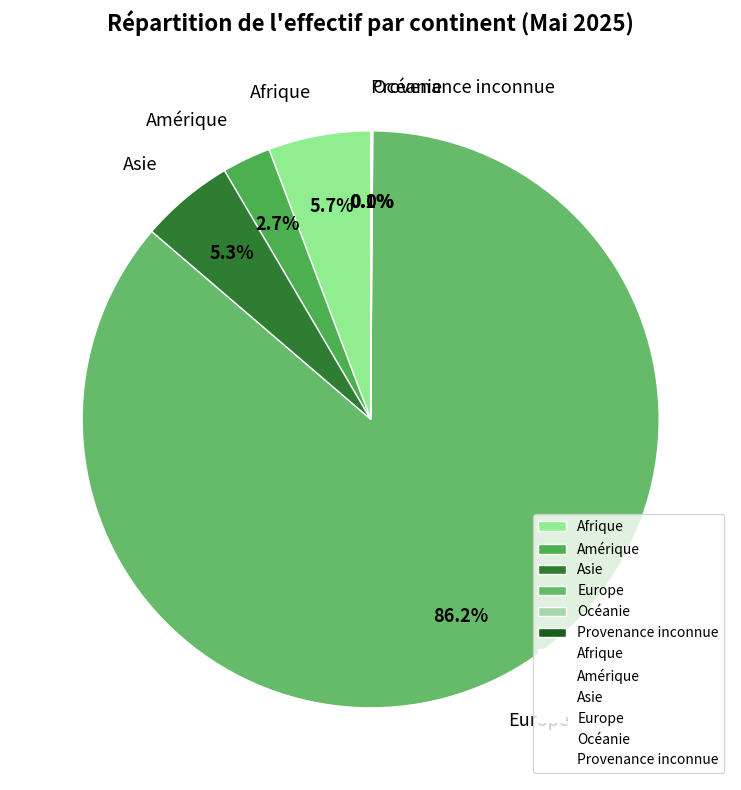

Which category accounts for the majority?

Europe